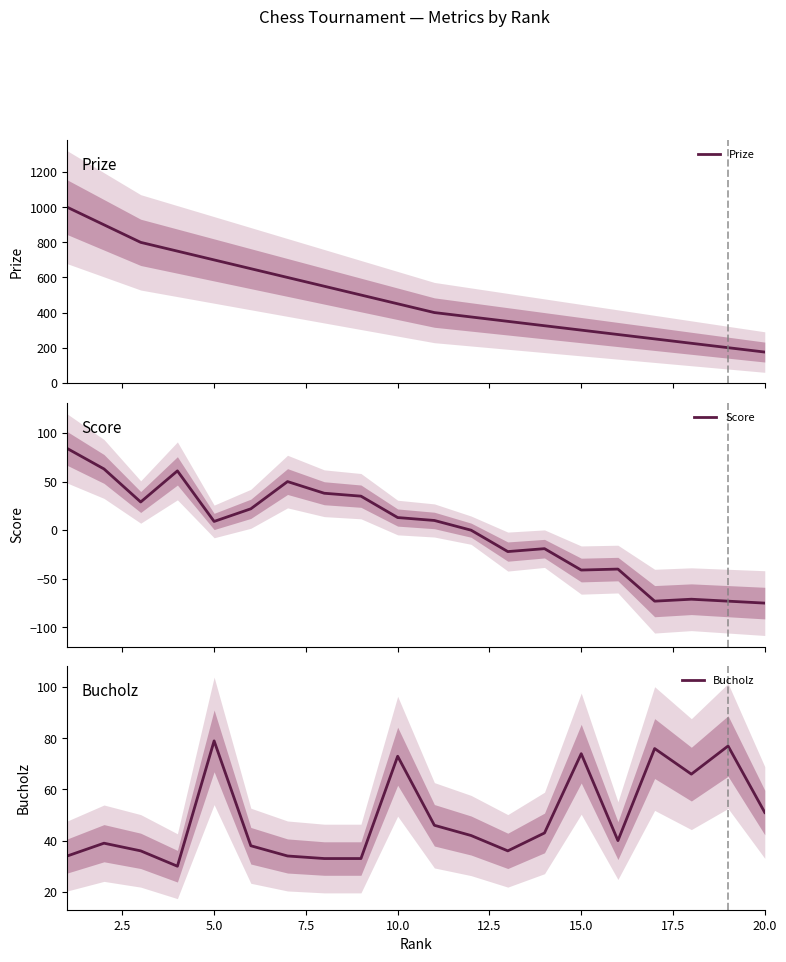

What is the lowest value of the Prize series?

175